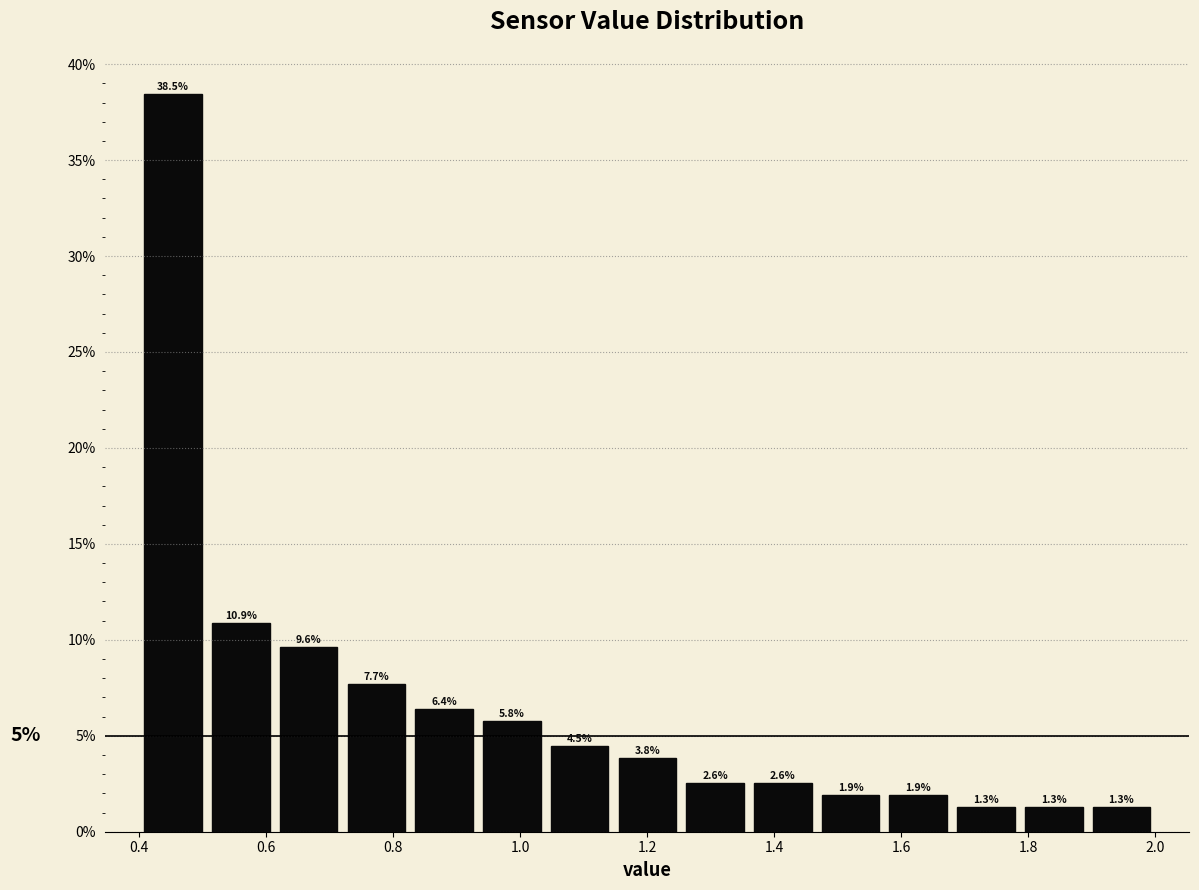

How tall is the bar that spans 1.26 to 1.36 on the x-axis? The bar edges are not printed on the chart, so give them approximately, as read against the axis.

2.6